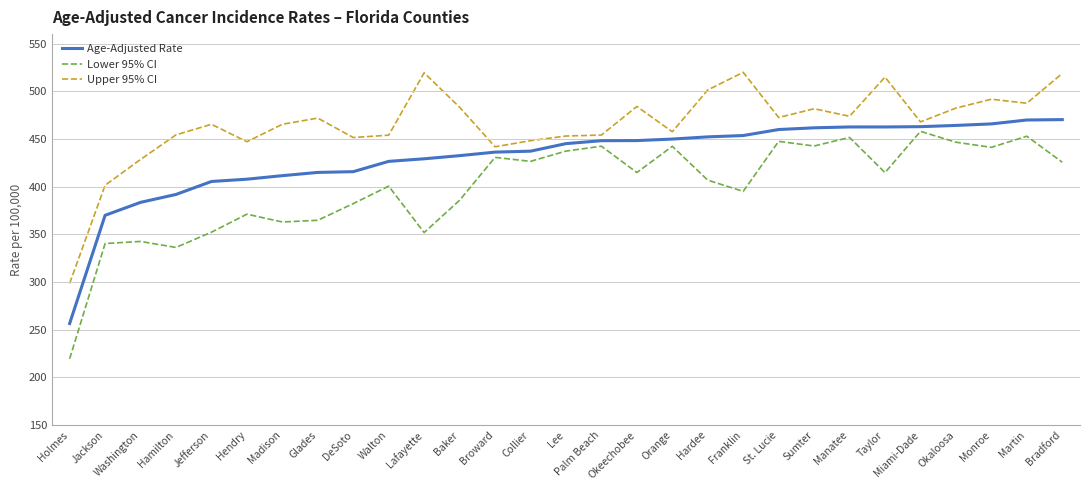

At which category does Upper 95% CI reach its first local valley?

Hendry